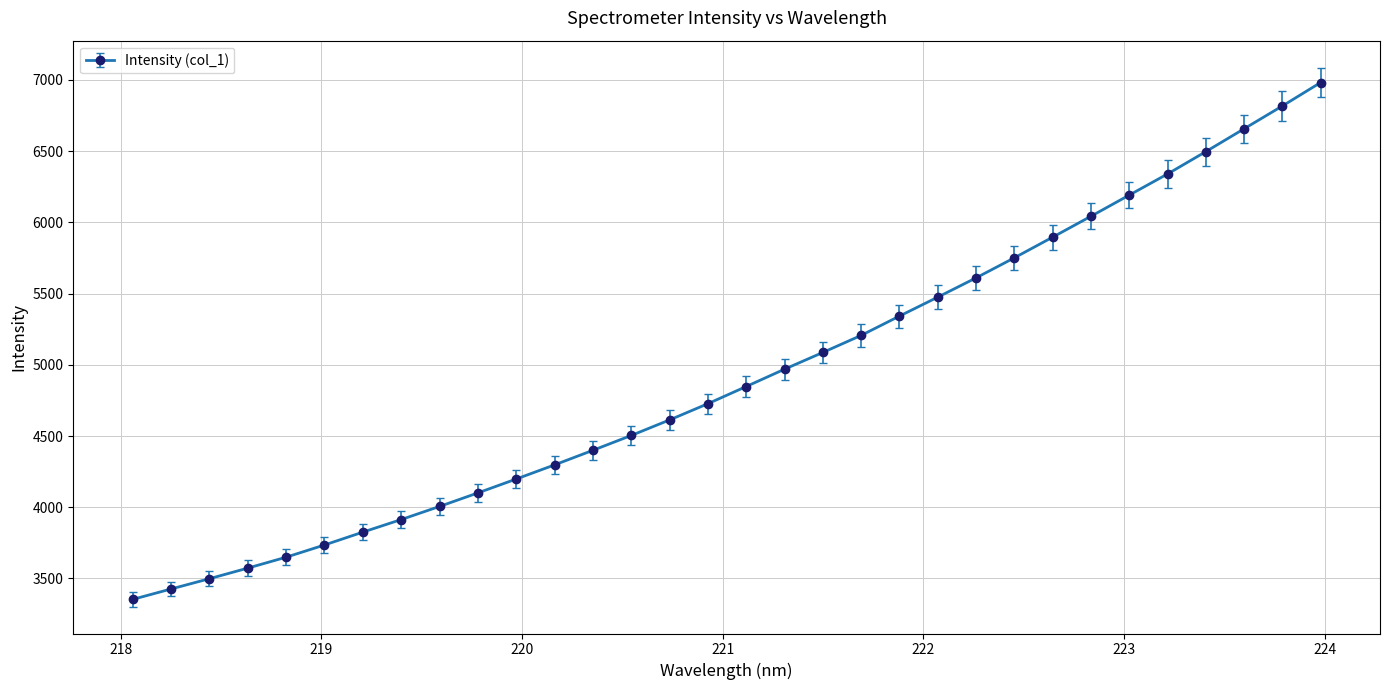

What is the difference between the maximum and minimum values?

3629.0